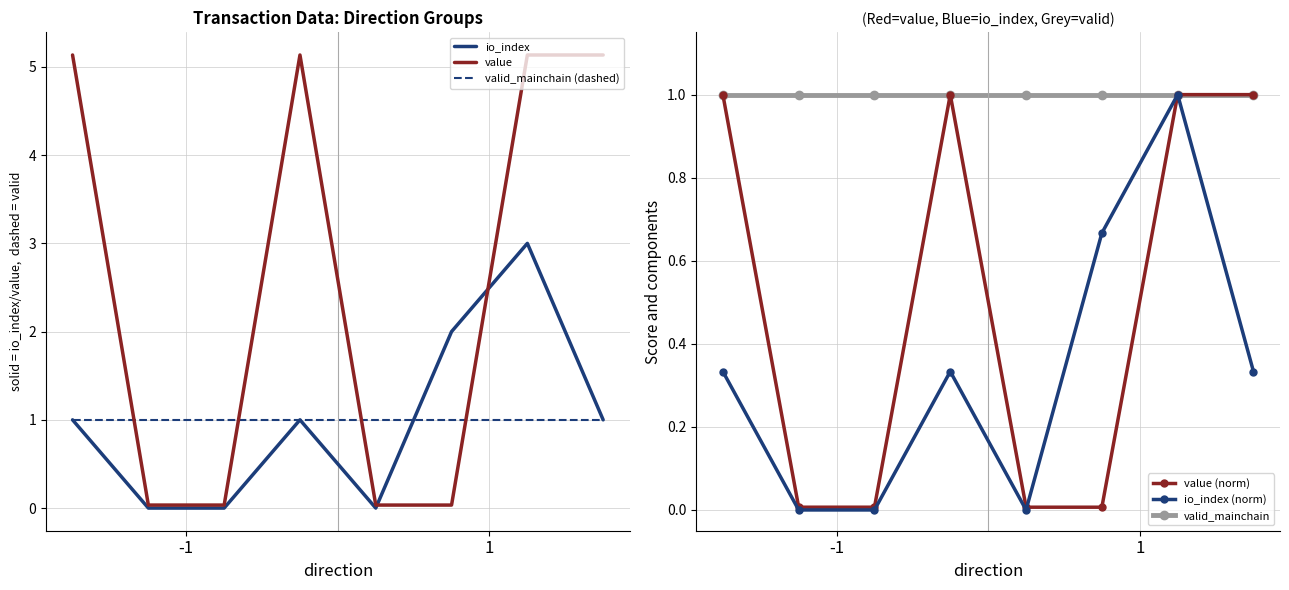

True or false: value (norm) has more than 2 interior local peaks.

False